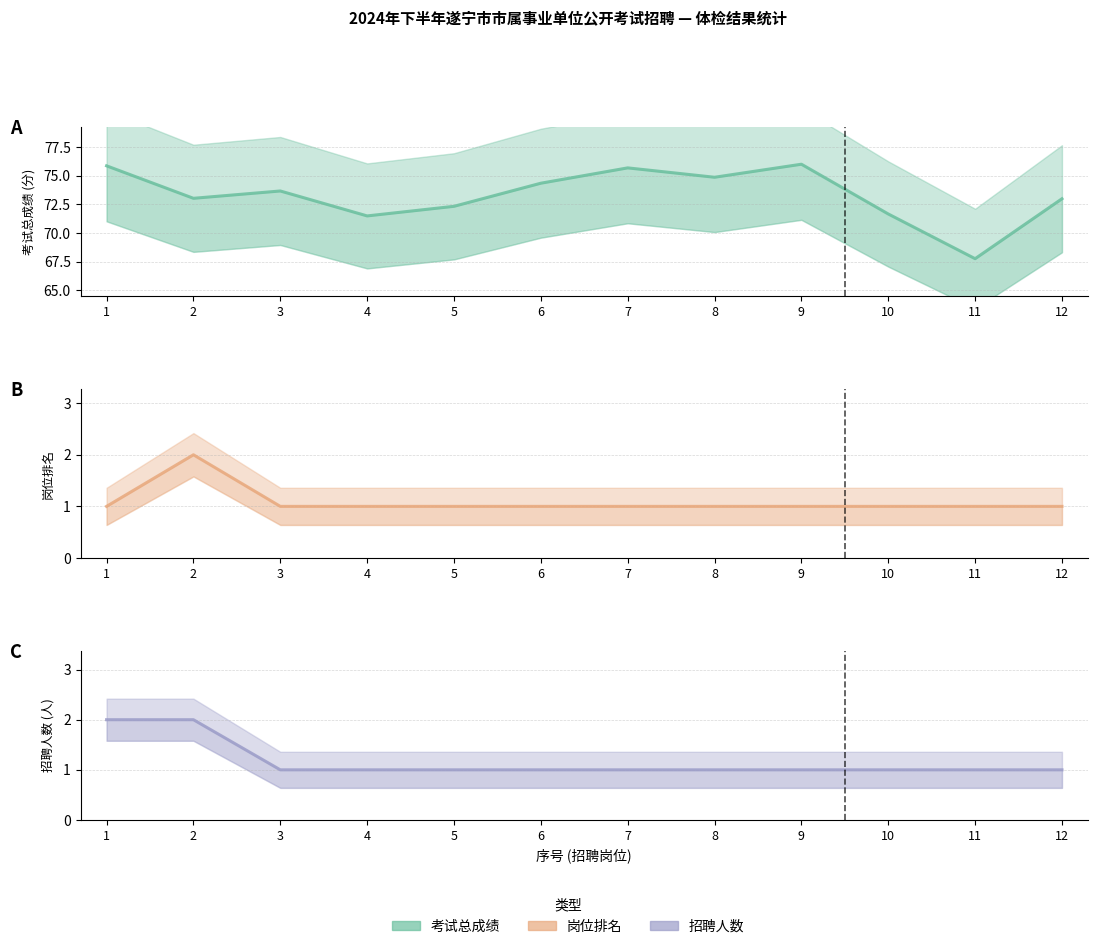

True or false: 招聘人数 has a value of 1.2 at 2.

False